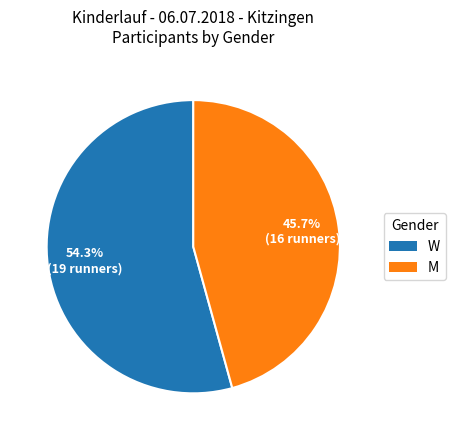

Which has a higher value, W or M?

W